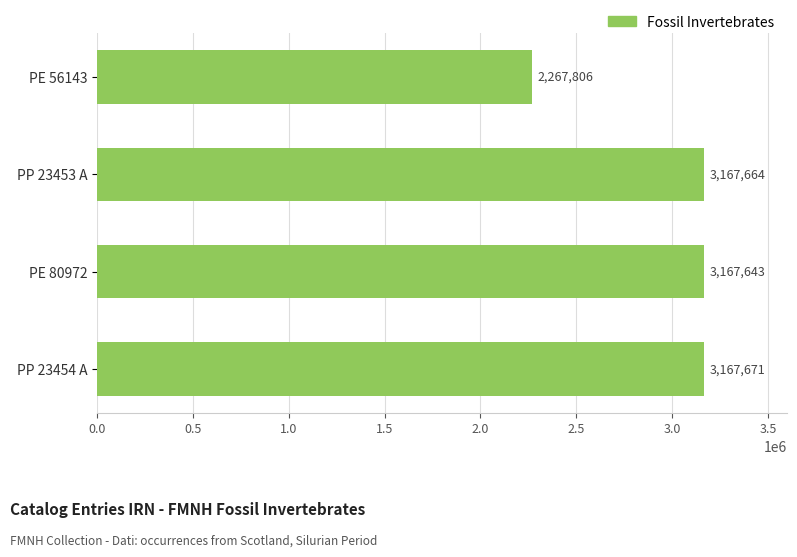

The value at PP 23453 A is 904587. True or false?

False